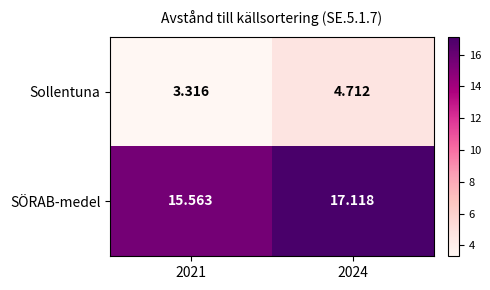

What is the spread (max minus min) of values at 2024?

12.4